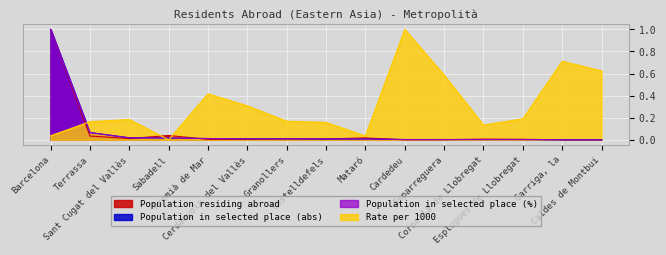

How many times do Rate per 1000 and Population in selected place (abs) cross each other?

3